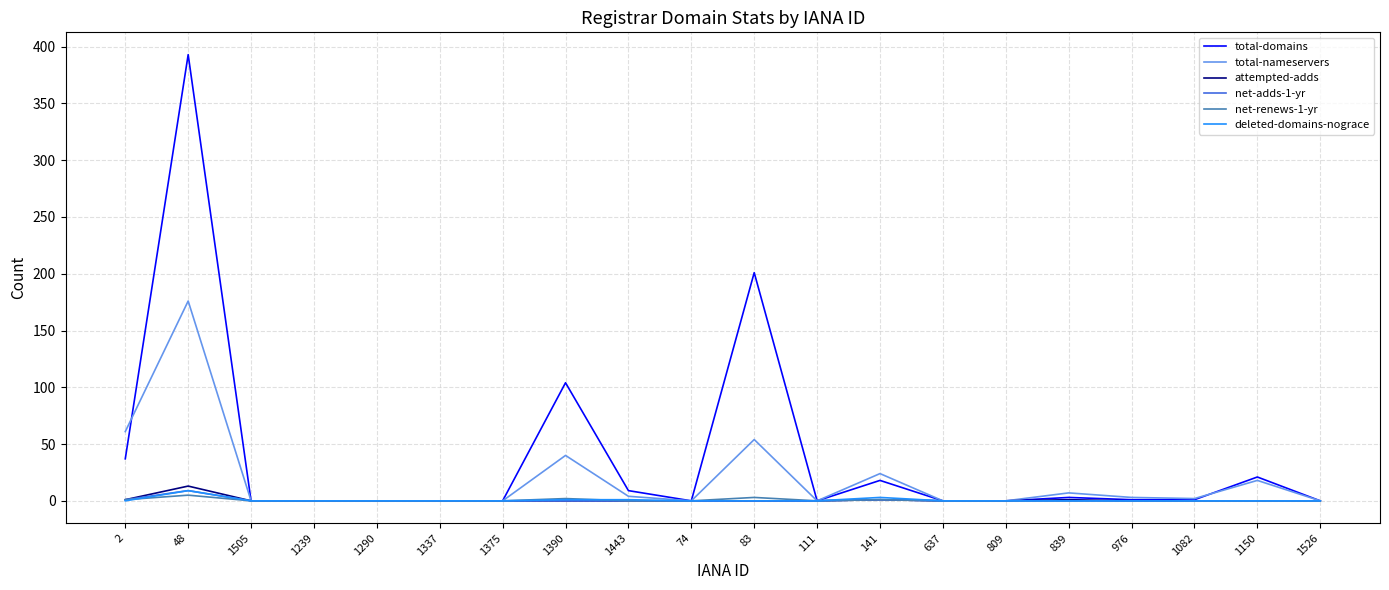

What position from the left is 48?

2